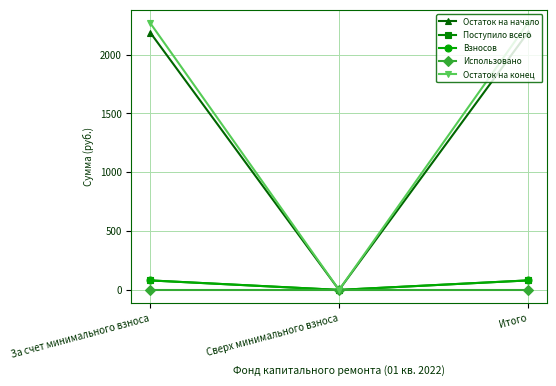

Where is Поступило всего nearest to the value 40?

Сверх минимального взноса